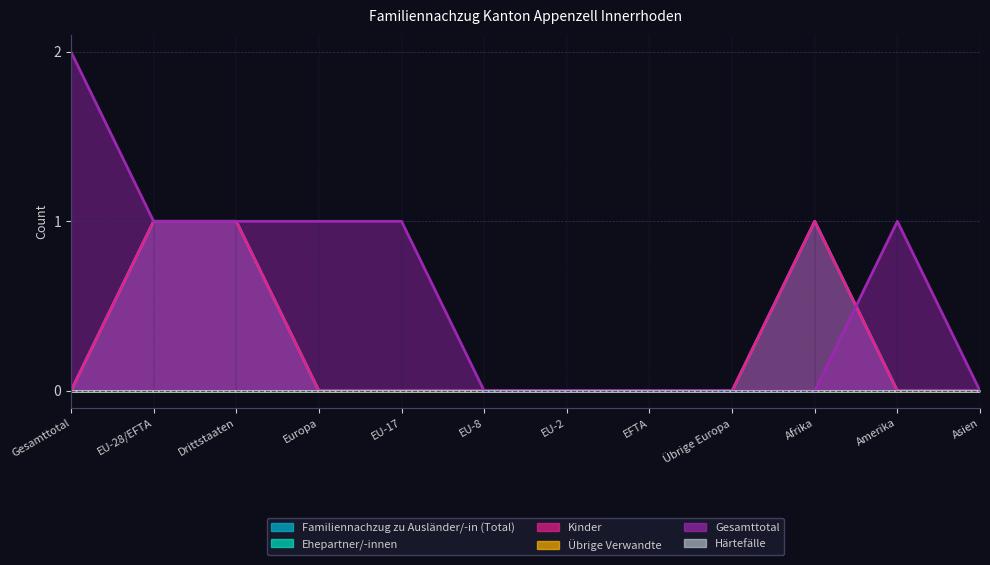

The value of Gesamttotal at Gesamttotal is 2. True or false?

True